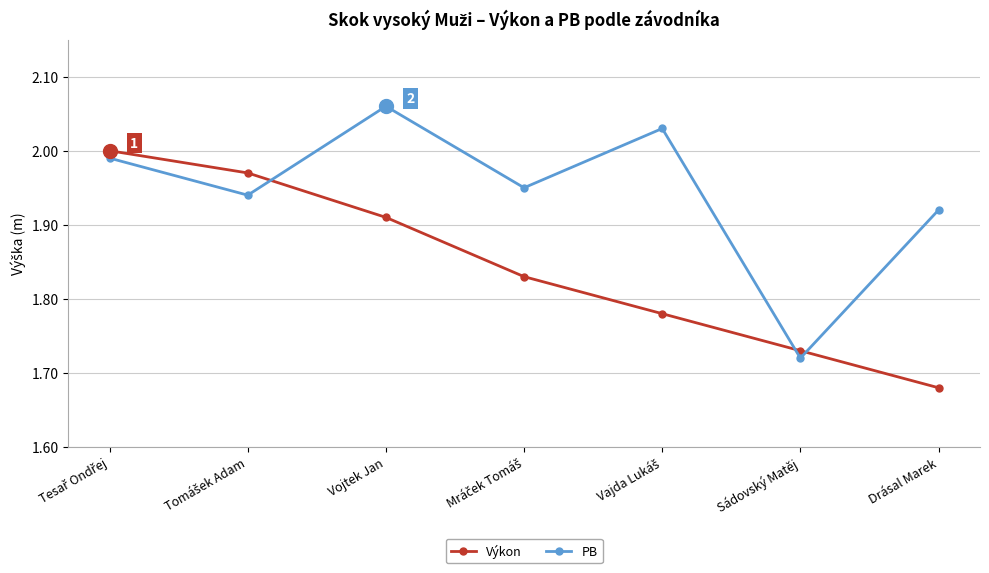

The value of PB at Sádovský Matěj is 0.5. True or false?

False